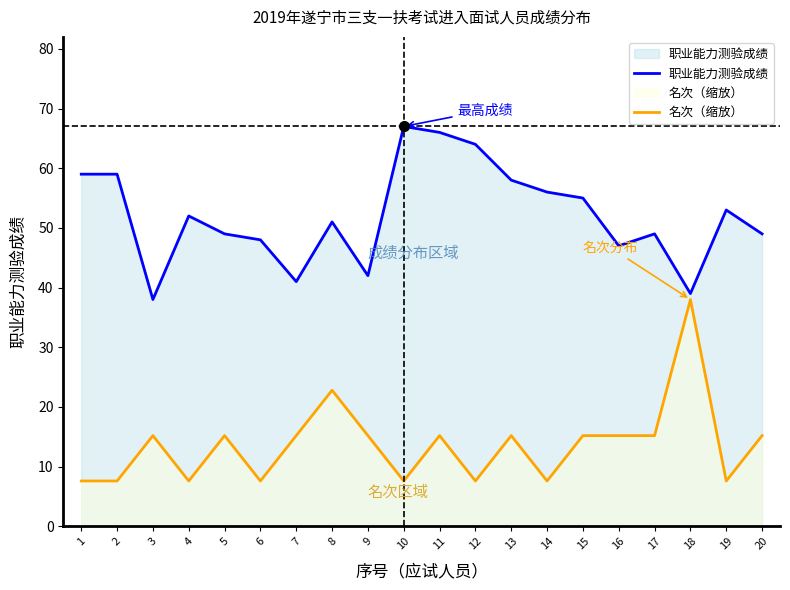

What is the difference between the highest and lowest values at 11?

50.8